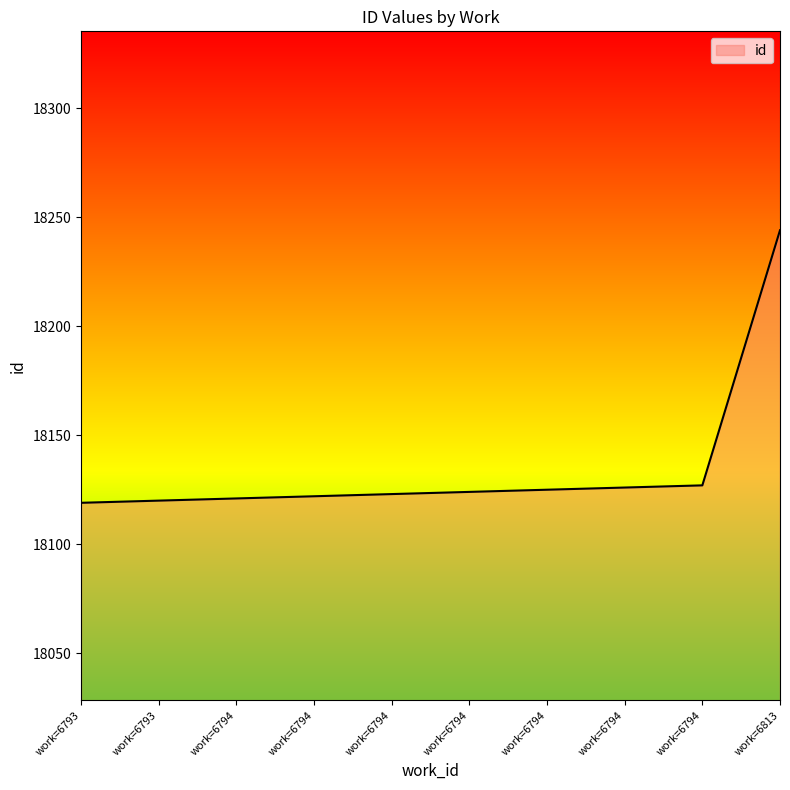

List the labels in order of value, largest first.

work=6813, work=6794, work=6794, work=6794, work=6794, work=6794, work=6794, work=6794, work=6793, work=6793